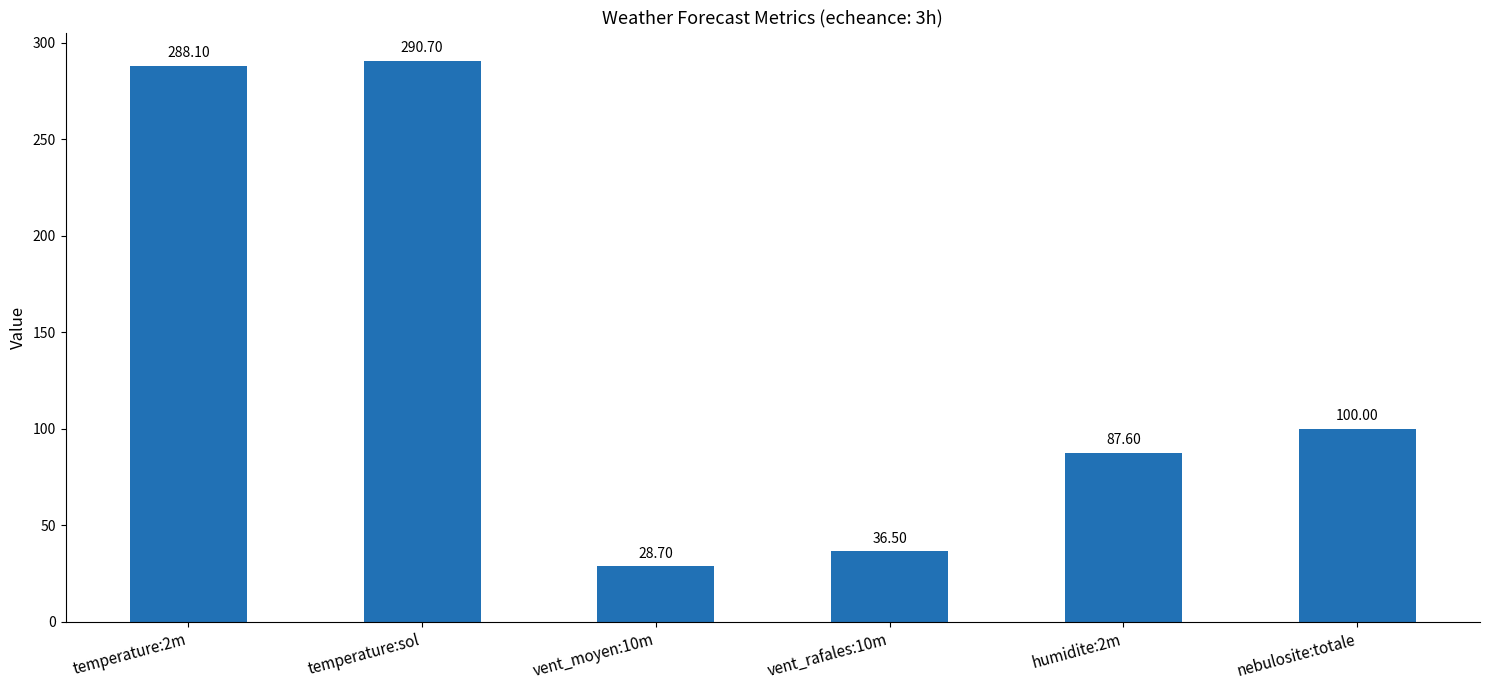

What is the minimum value shown in the chart?

28.7